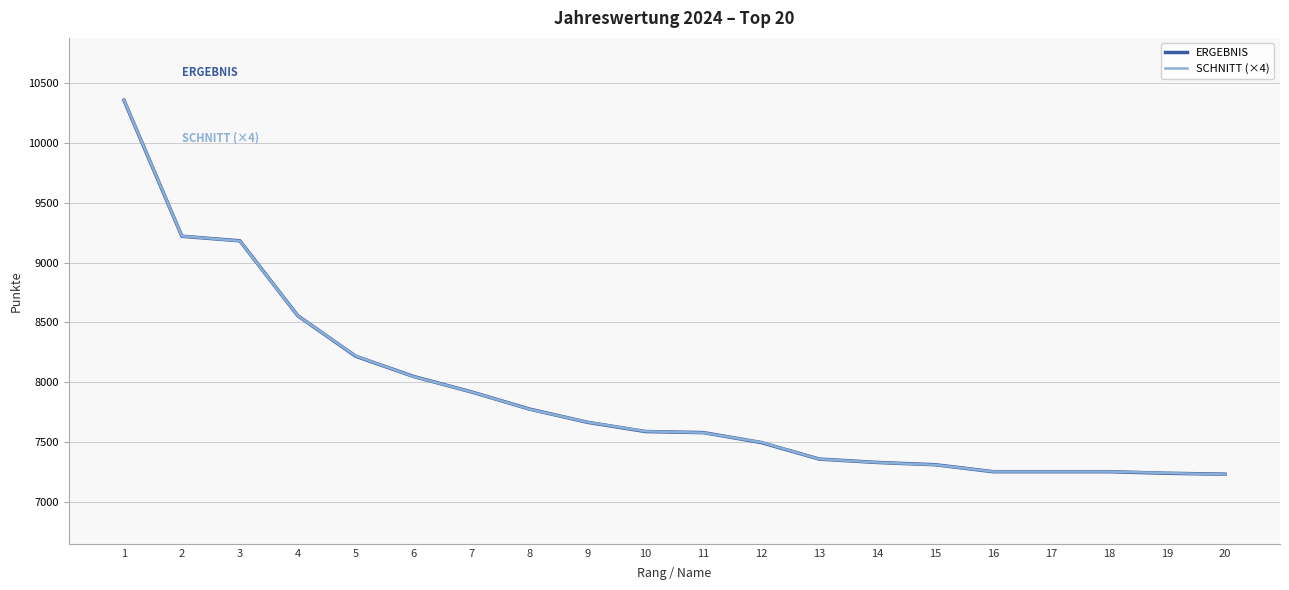

The value of ERGEBNIS at 14 is 11745. True or false?

False